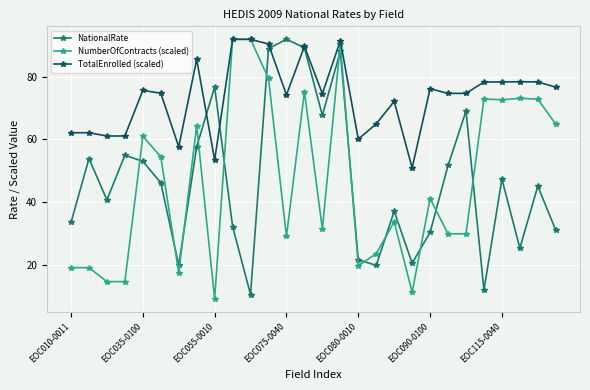

What is the value of the NationalRate point at the 6th from the left?

46.1